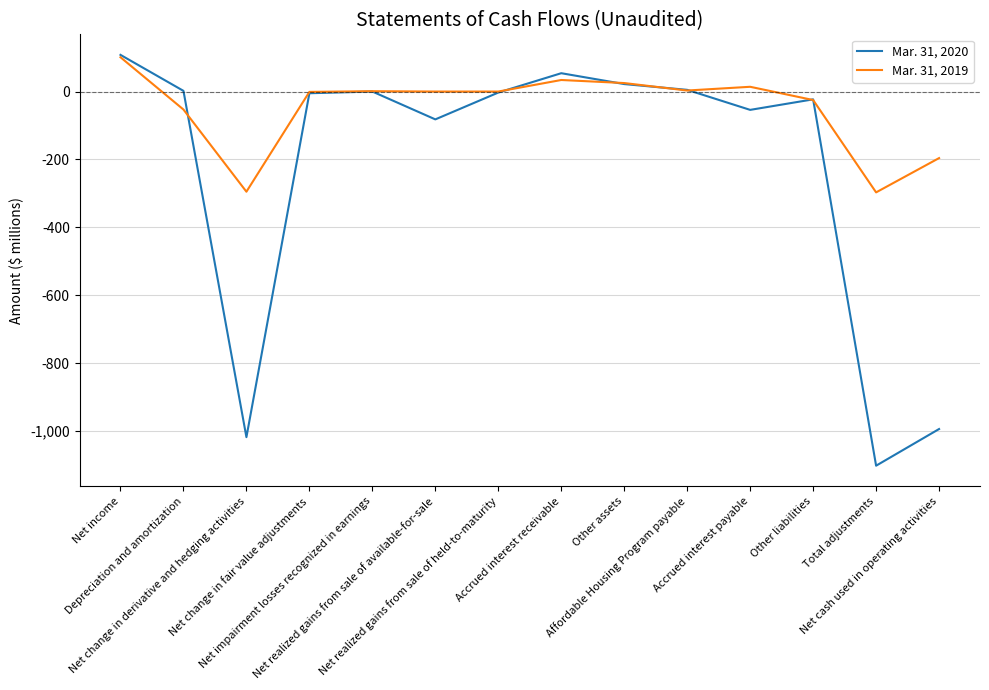

Is it true that Mar. 31, 2019 equals 34 at Accrued interest receivable?

True